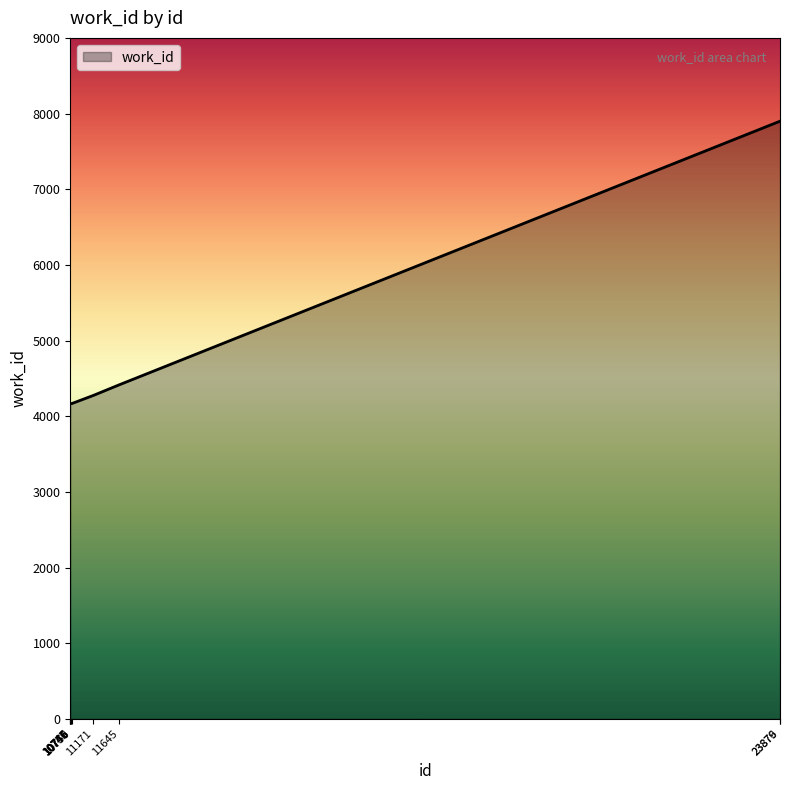

What is the minimum value shown in the chart?

4166